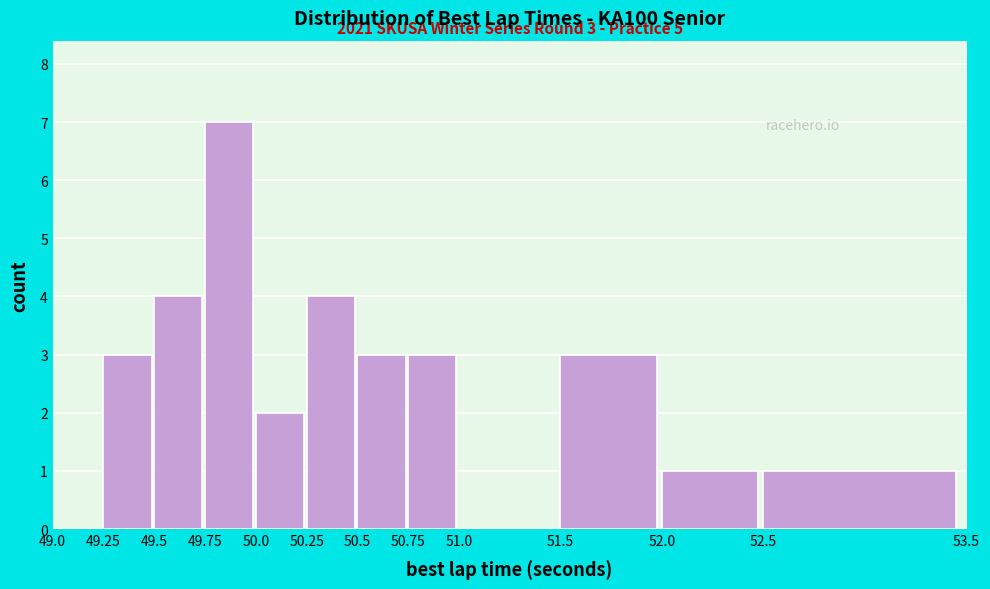

Which range on the x-axis has the tallest bar?

49.75 to 50.0